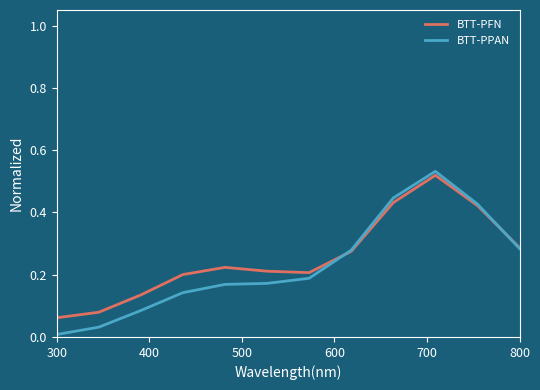

Rank the series by their average value, from highest to lowest.

BTT-PFN, BTT-PPAN